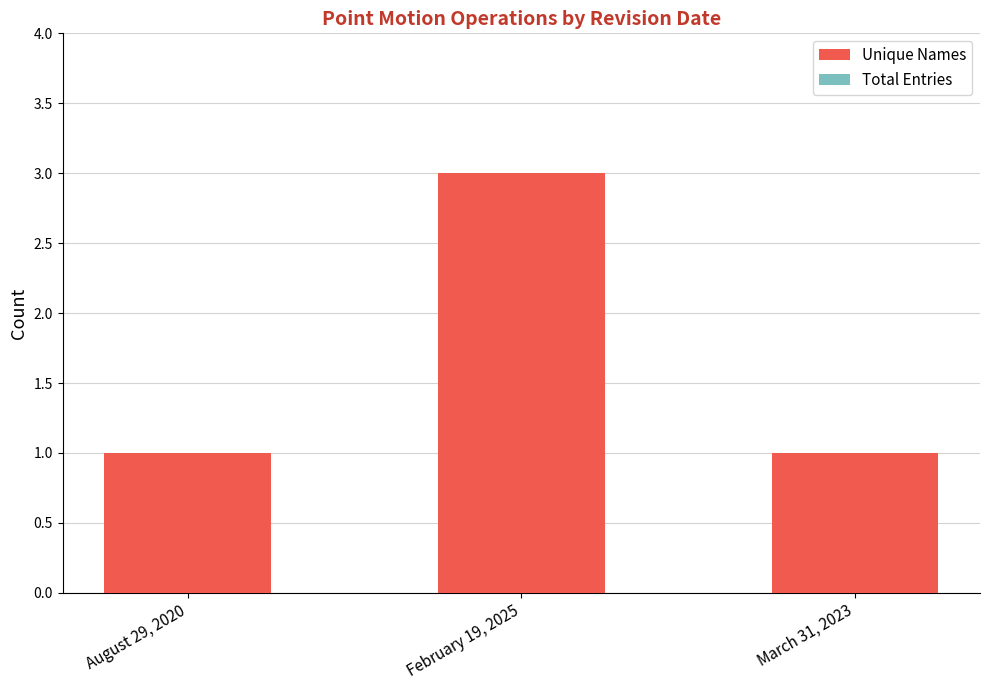

What is the sum of all values?

5